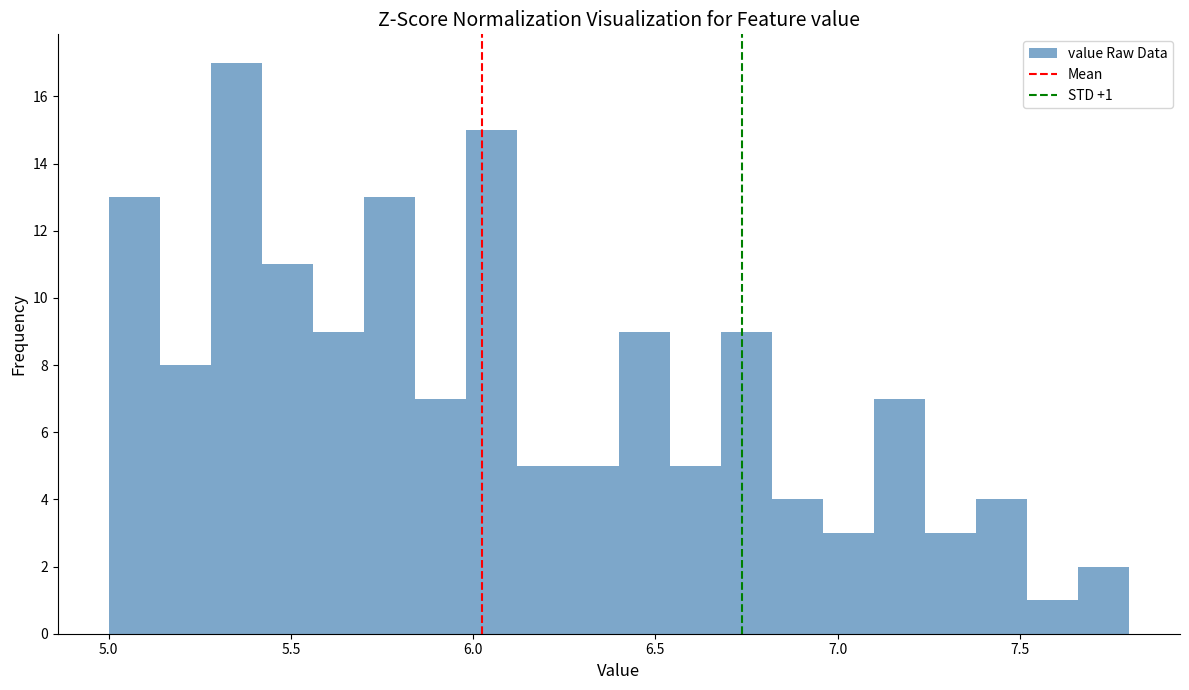

Read against the x-axis, roughly where is the centre of the tallest bar?

5.35